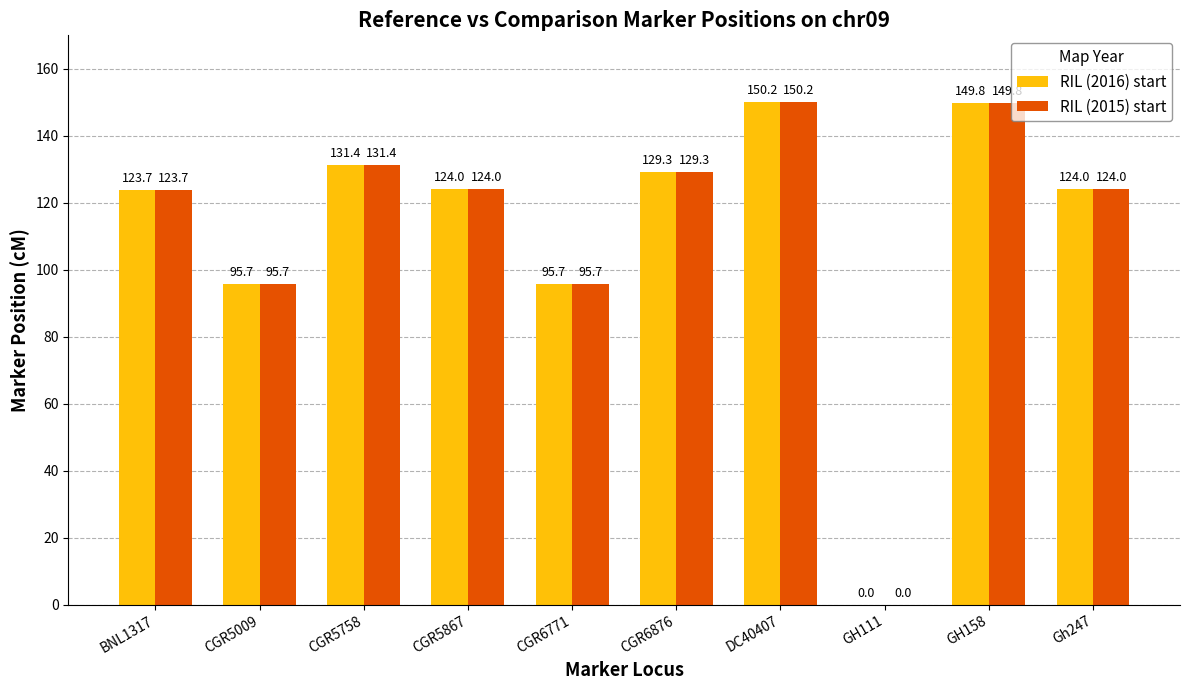

True or false: RIL (2015) start has a value of 124.0 at Gh247.

True